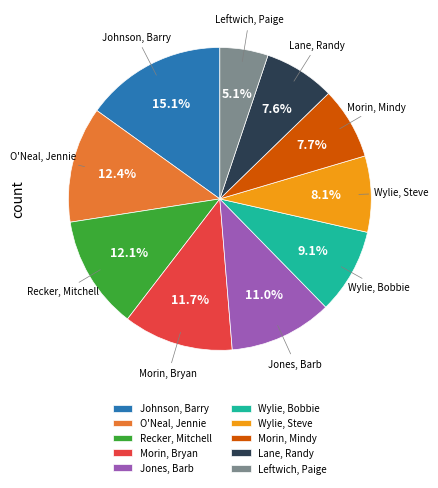

Between Recker, Mitchell and Johnson, Barry, which is larger?

Johnson, Barry